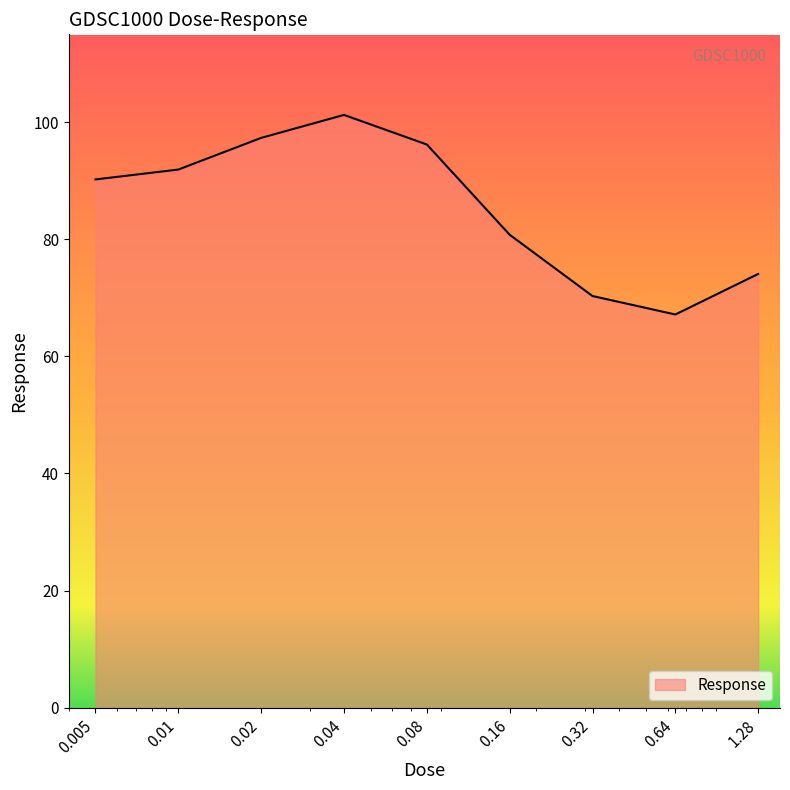

What is the minimum value shown in the chart?

67.2